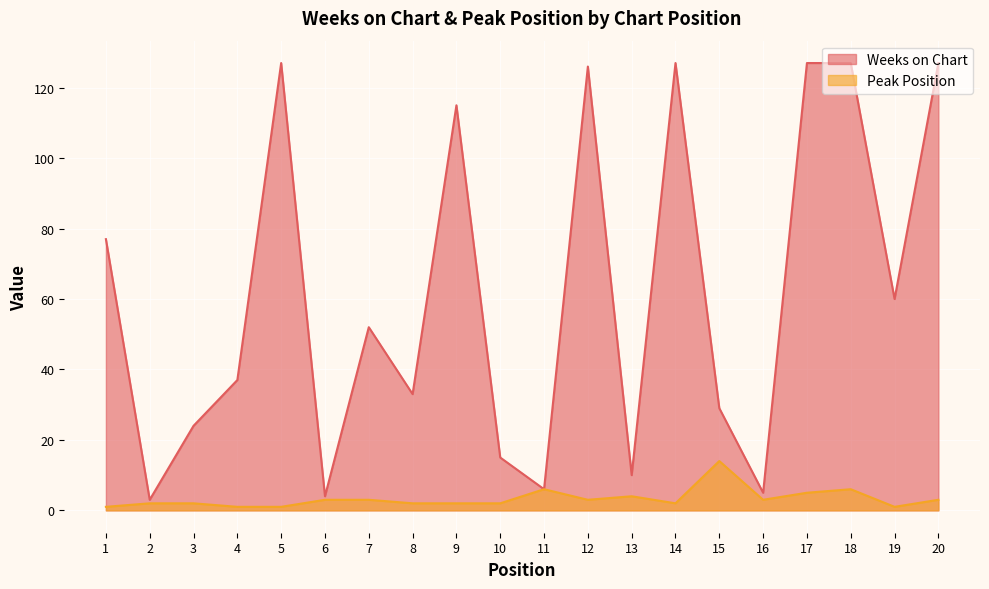

True or false: Peak Position and Weeks on Chart intersect in this chart.

False